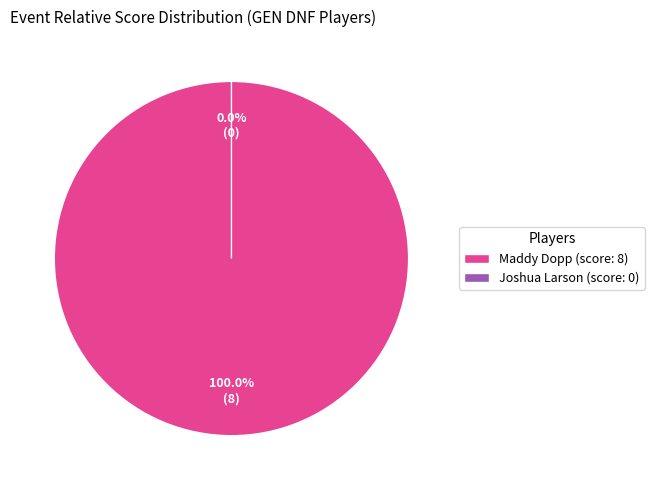

How many slices are in this pie chart?

2